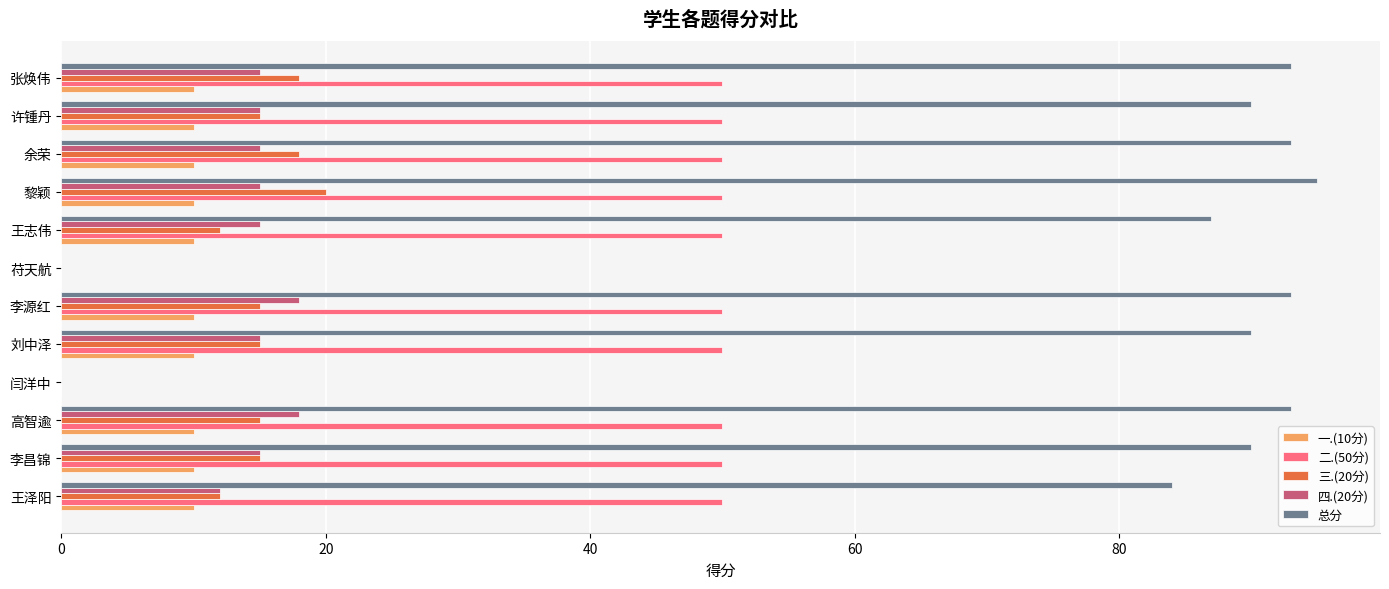

Which series has the largest total across all categories?

总分